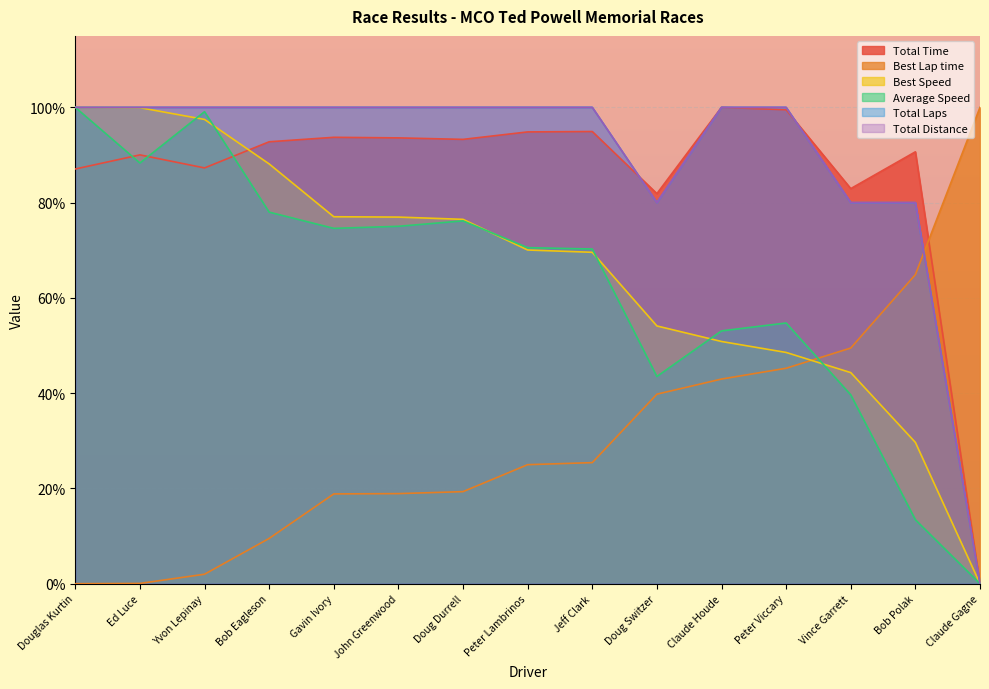

What is the difference between the highest and lowest values at Doug Durrell?

80.7